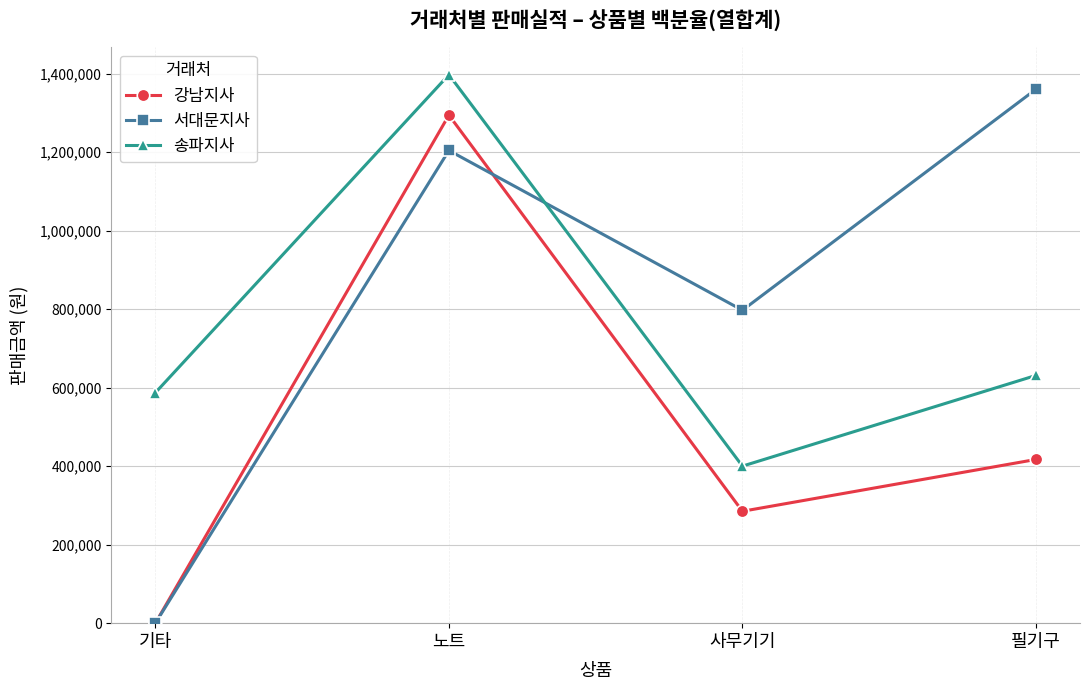

At how many categories does at least one series exceed 101716?

4